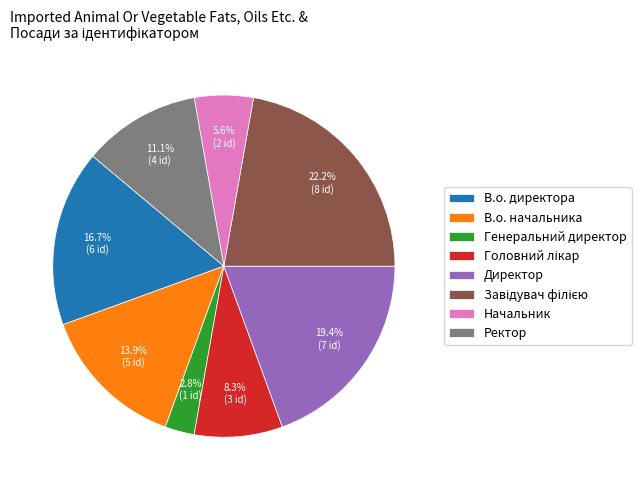

What is the smallest slice in the pie chart?

Генеральний директор